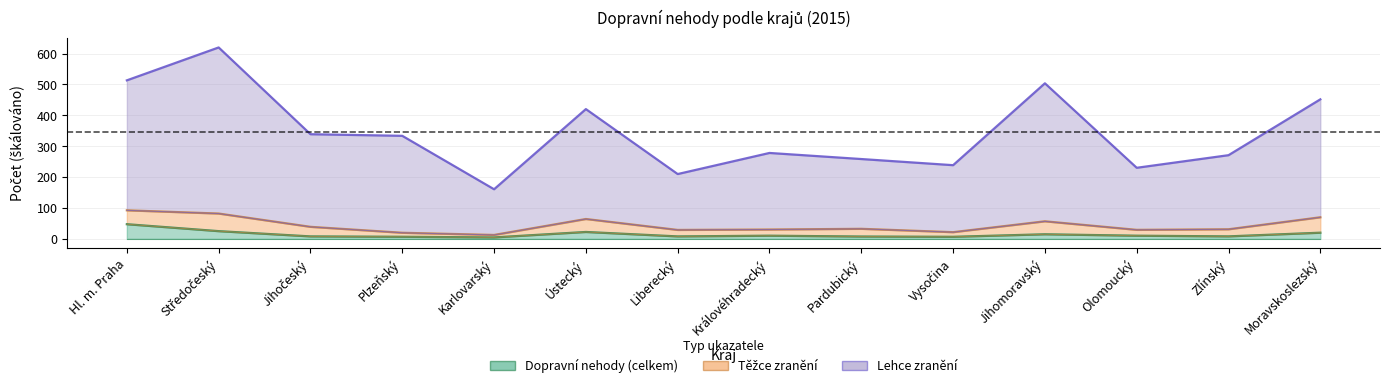

What is the value of the Dopravní nehody (celkem) point at the 13th from the left?

7.9